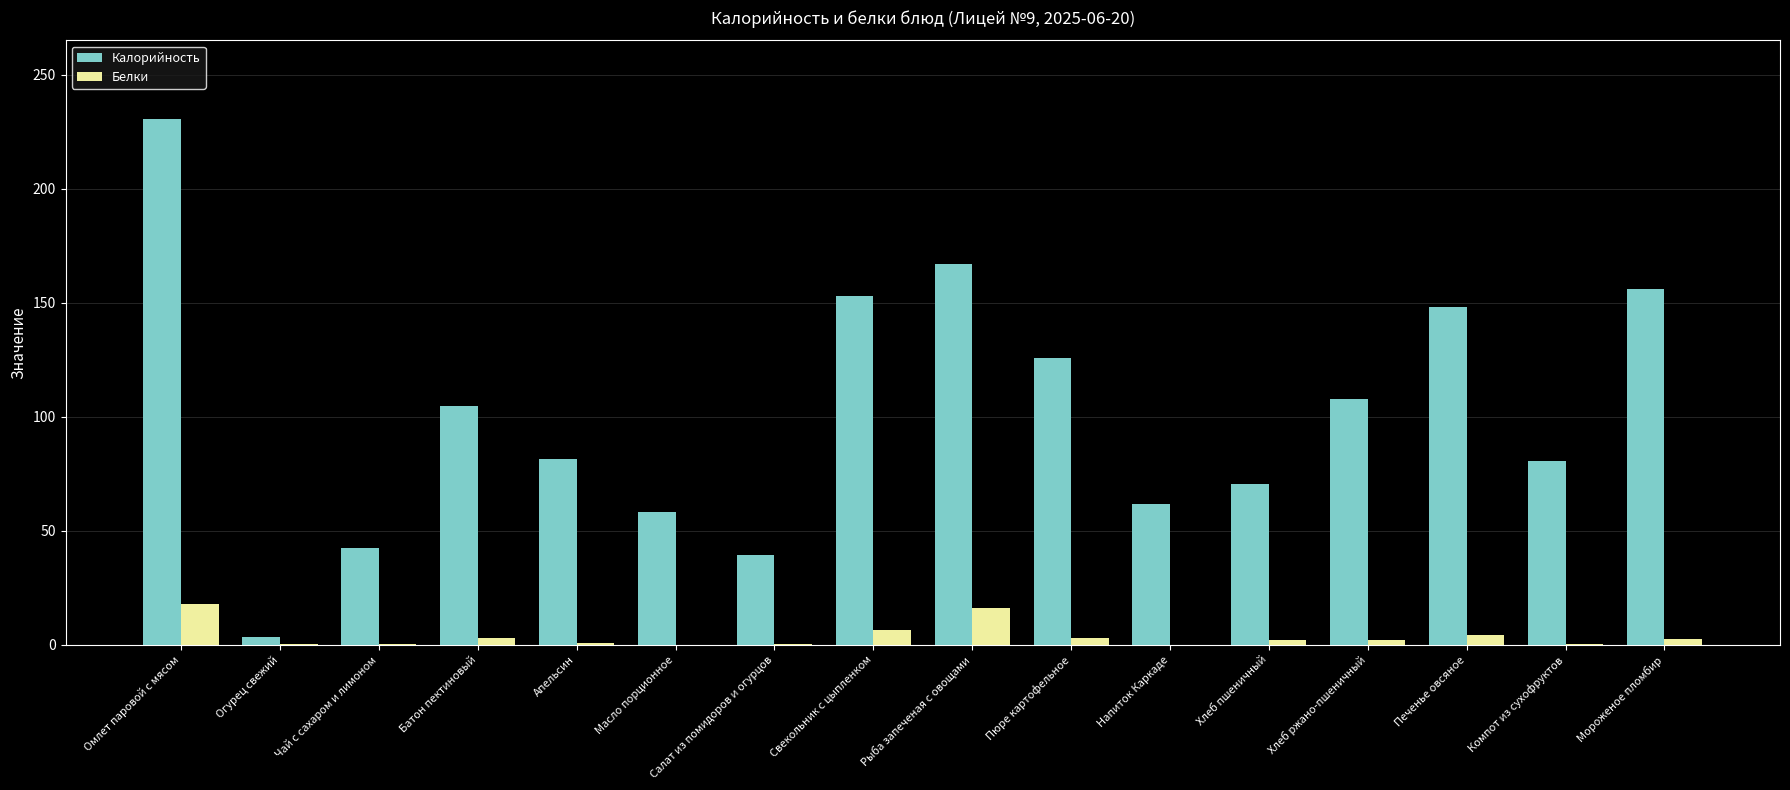

What is the maximum value shown in the chart?

230.4